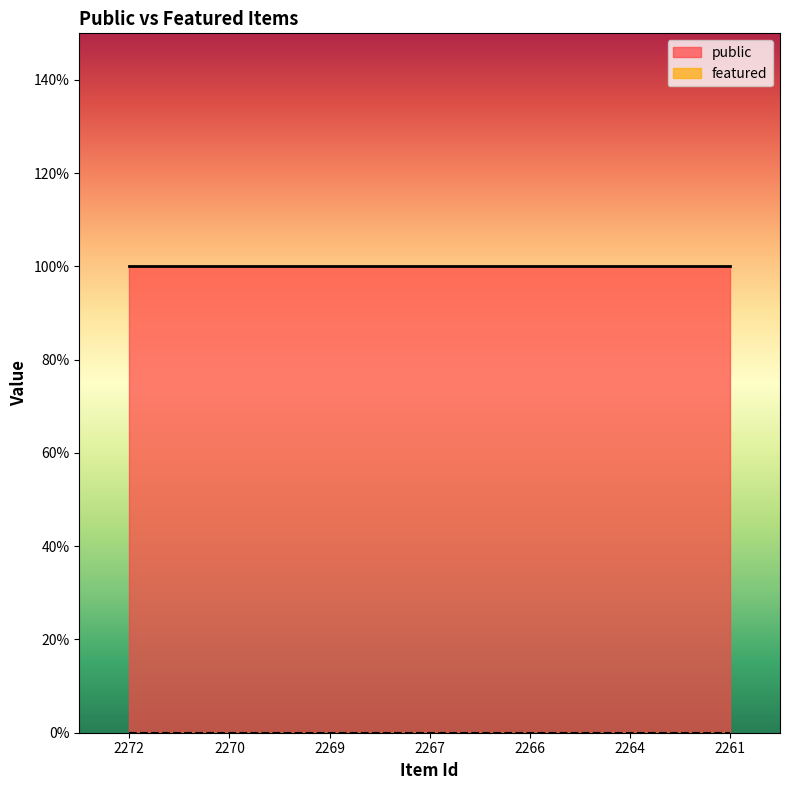

At which label does public reach its minimum?

2272